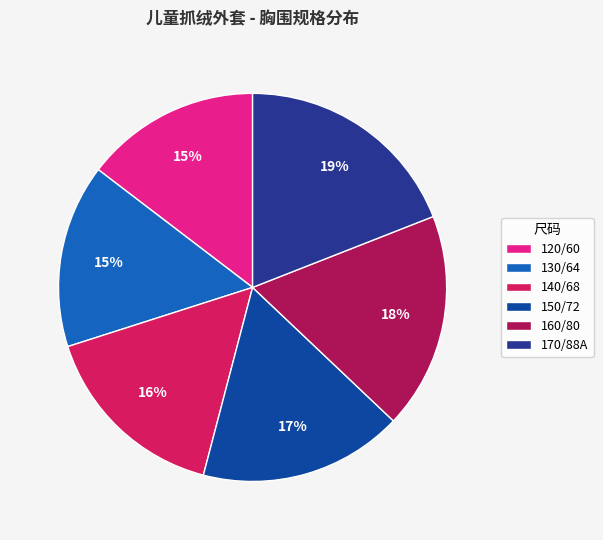

Does any single category account for the majority?

No